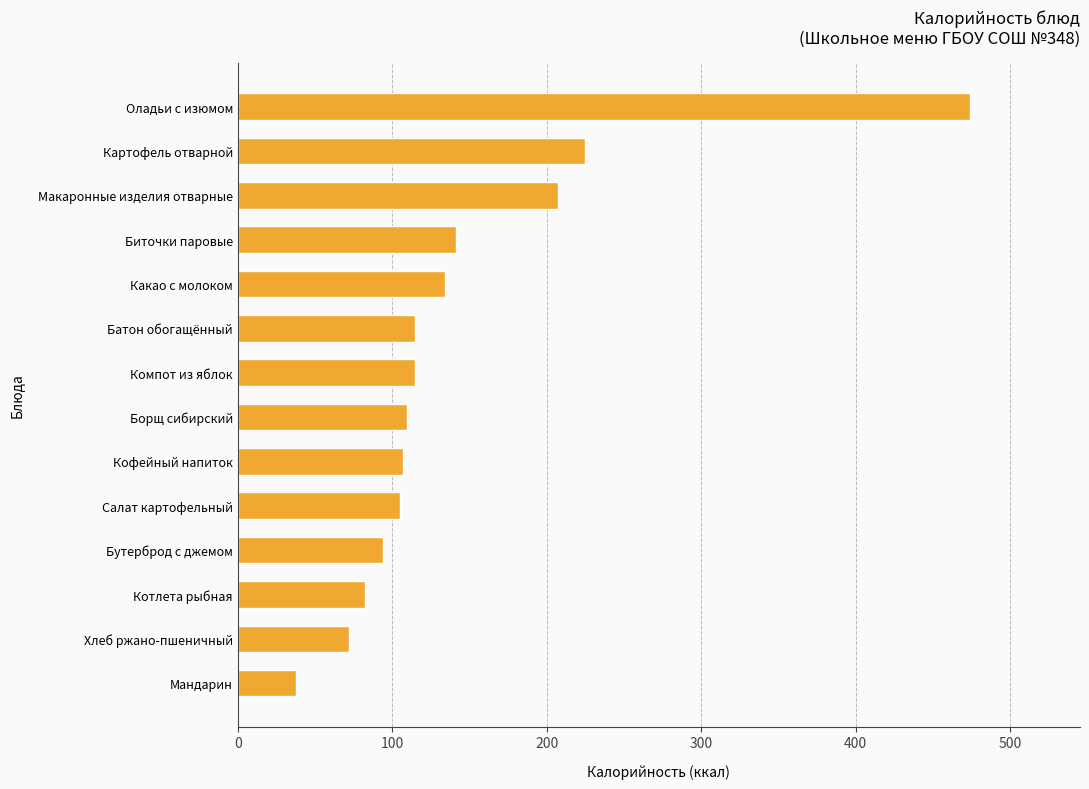

What is the difference between the maximum and minimum values?

436.0